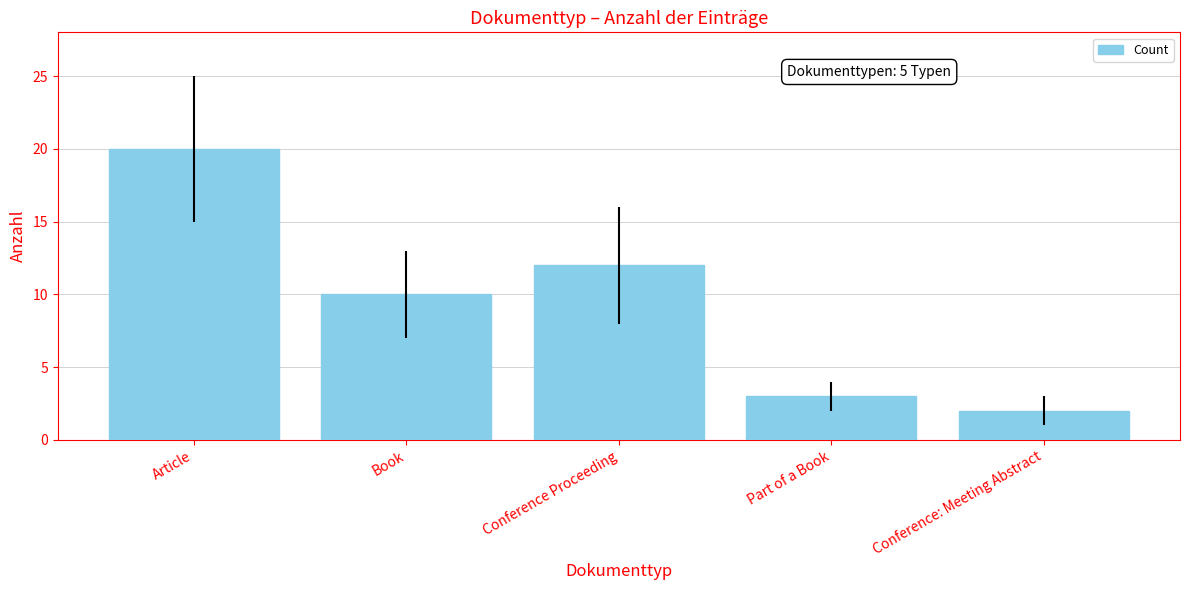

Reading right to left, list all the values displayed in this chart.

Conference: Meeting Abstract=2	Part of a Book=3	Conference Proceeding=12	Book=10	Article=20